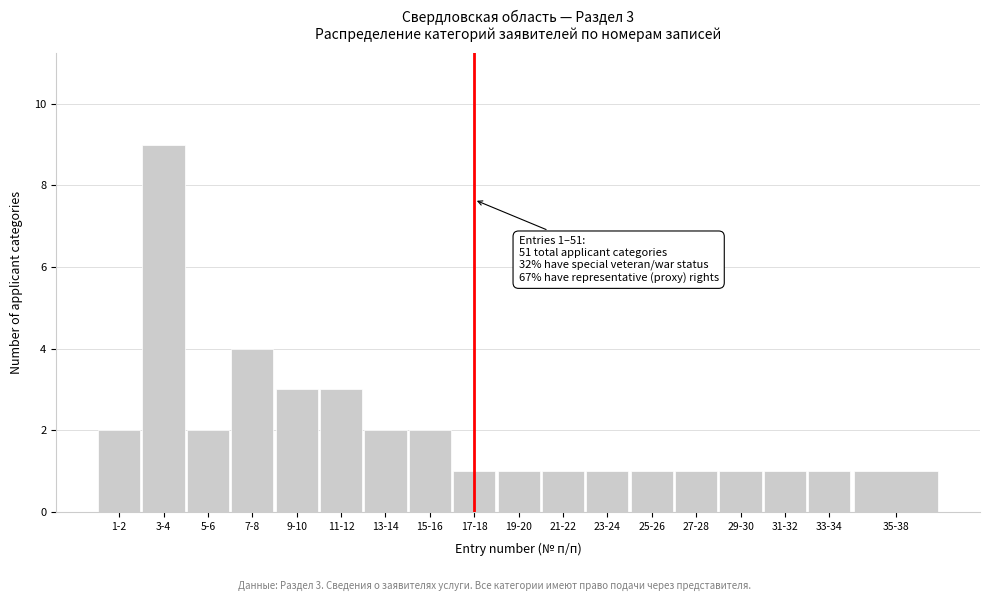

Reading right to left, what are all the values shown in this chart?

1	1	1	1	1	1	1	1	1	1	2	2	3	3	4	2	9	2